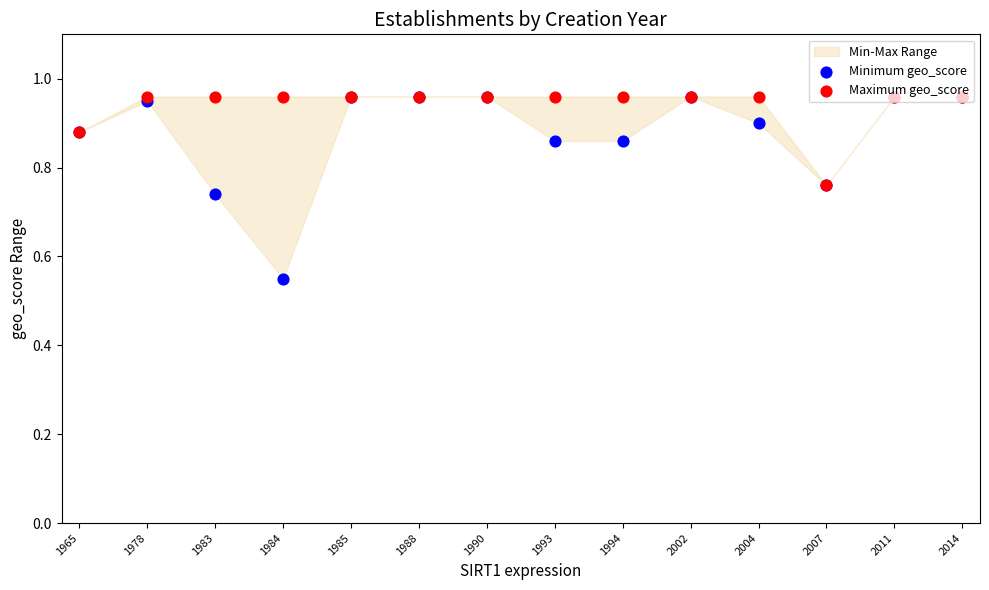

At which category is the sum across all series the highest?

1985